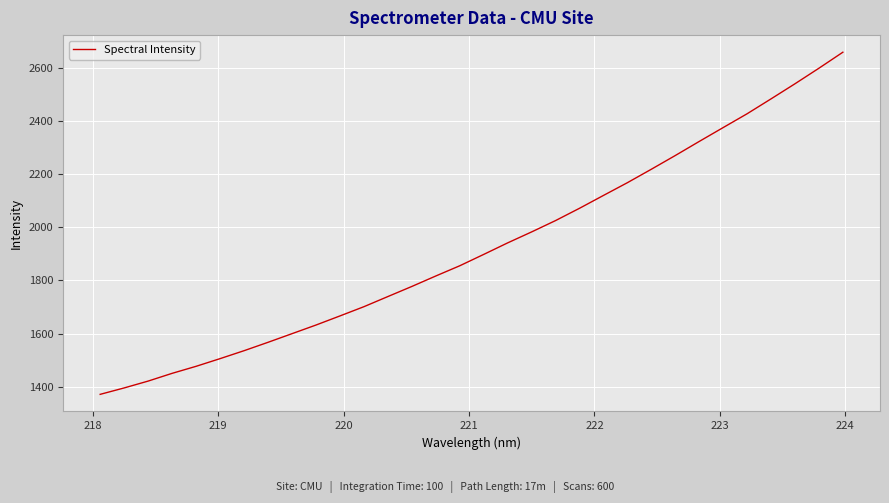

What is the difference between the maximum and minimum values?

1287.3